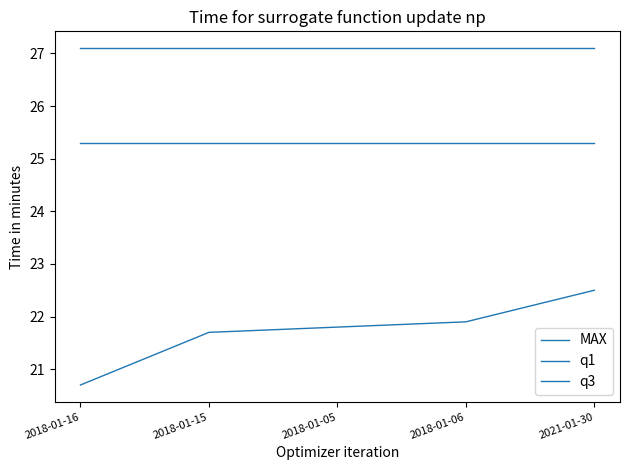

At which label does MAX first exceed 21?

2018-01-15